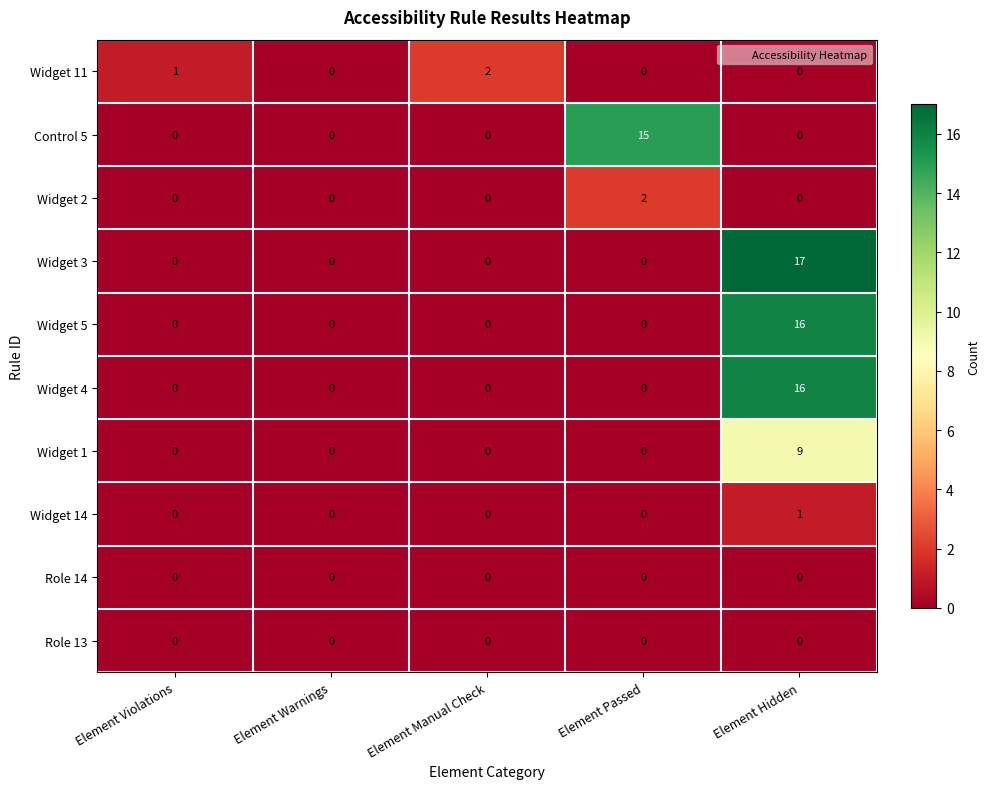

What is the sum of all Widget 3 values?

17